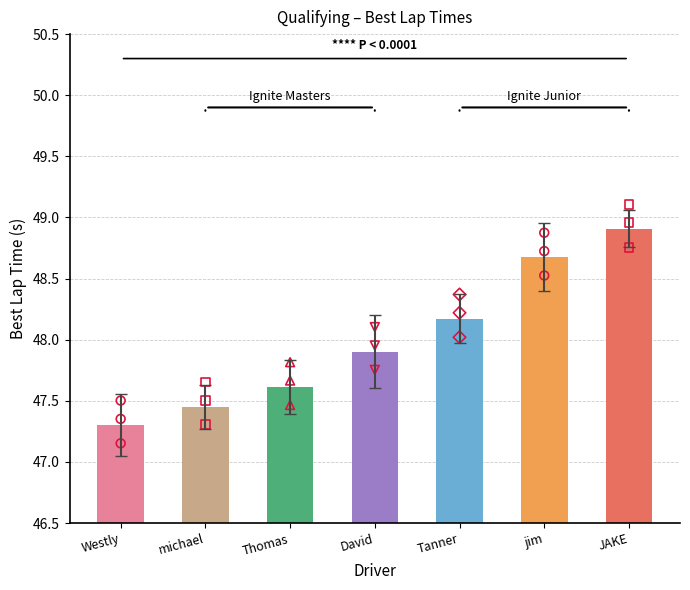

Approximately how many times larger is the value at michael compared to JAKE?

1.0